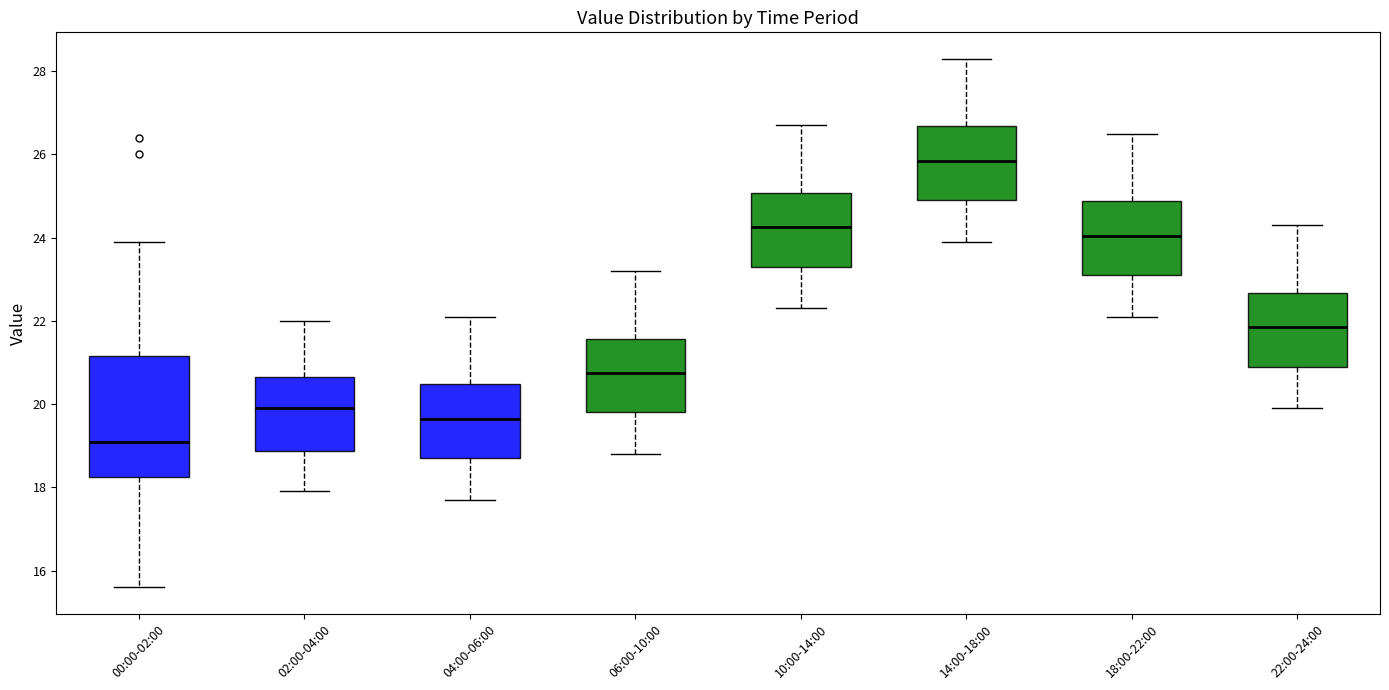

Reading left to right, read every box against the y-axis: the position of its median line, the range the box covers, and the ends of its whiskers. The values are not printed on the chart, so give them approximately, as read against the axis.

00:00-02:00: median 19.2, box 18.2 to 21.2, whiskers 15.6 to 24.0
02:00-04:00: median 20.0, box 18.8 to 20.6, whiskers 18.0 to 22.0
04:00-06:00: median 19.6, box 18.8 to 20.4, whiskers 17.8 to 22.2
06:00-10:00: median 20.8, box 19.8 to 21.6, whiskers 18.8 to 23.2
10:00-14:00: median 24.2, box 23.4 to 25.0, whiskers 22.4 to 26.8
14:00-18:00: median 25.8, box 25.0 to 26.6, whiskers 24.0 to 28.4
18:00-22:00: median 24.0, box 23.2 to 24.8, whiskers 22.2 to 26.6
22:00-24:00: median 21.8, box 21.0 to 22.6, whiskers 20.0 to 24.4